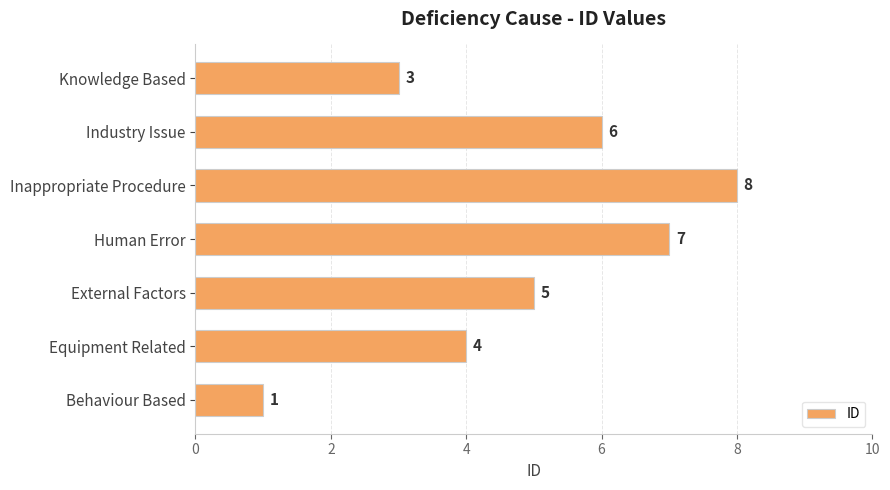

Reading bottom to top, extract all data points from this chart.

1	4	5	7	8	6	3